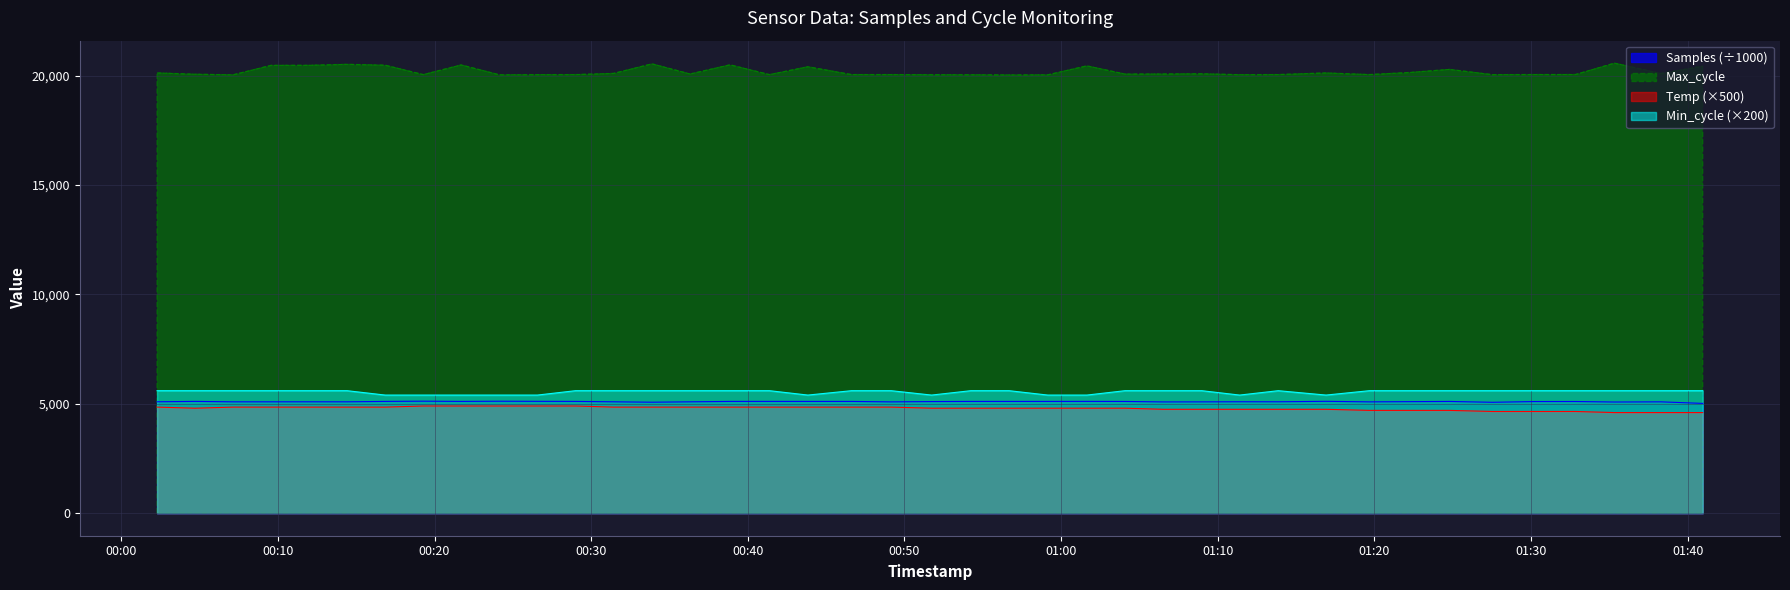

Count the Min_cycle values in the range 5400 to 5600.

40